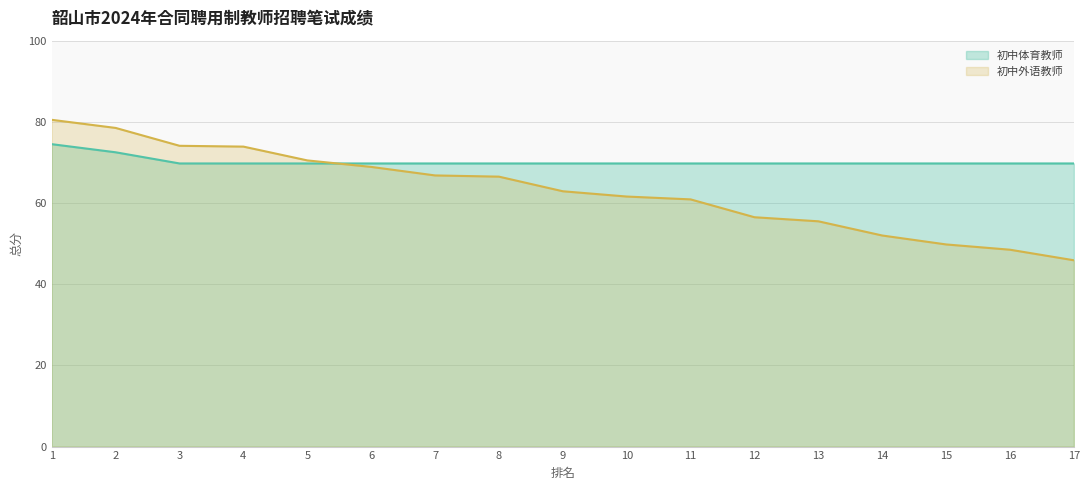

Which series has the largest total across all categories?

初中体育教师